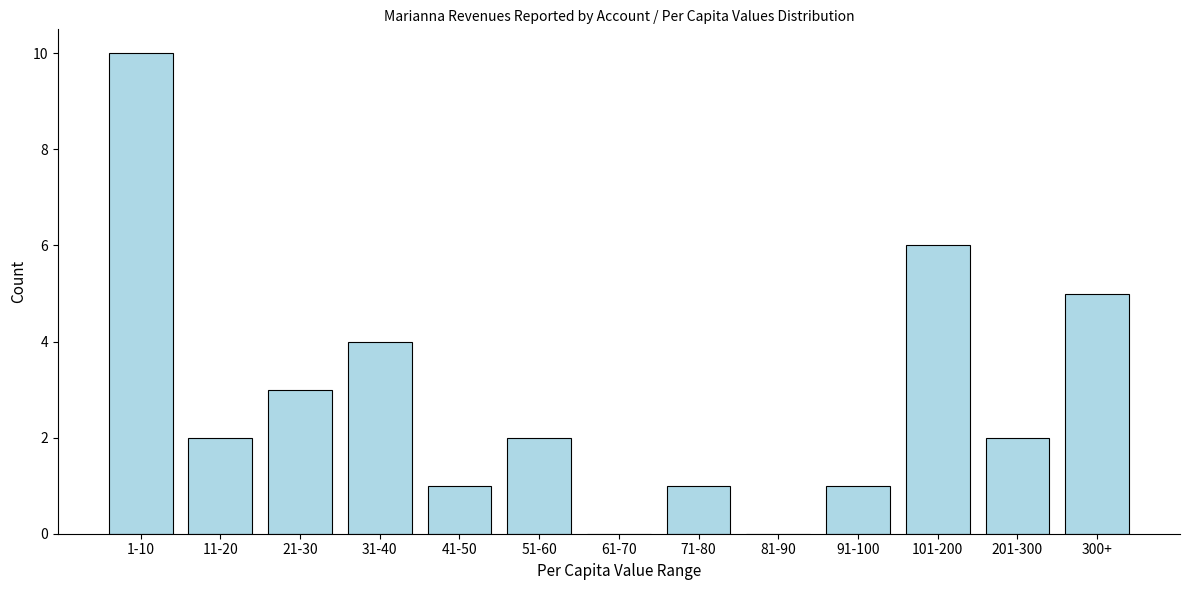

Reading left to right, extract all data points from this chart.

1-10=10	11-20=2	21-30=3	31-40=4	41-50=1	51-60=2	61-70=0	71-80=1	81-90=0	91-100=1	101-200=6	201-300=2	300+=5